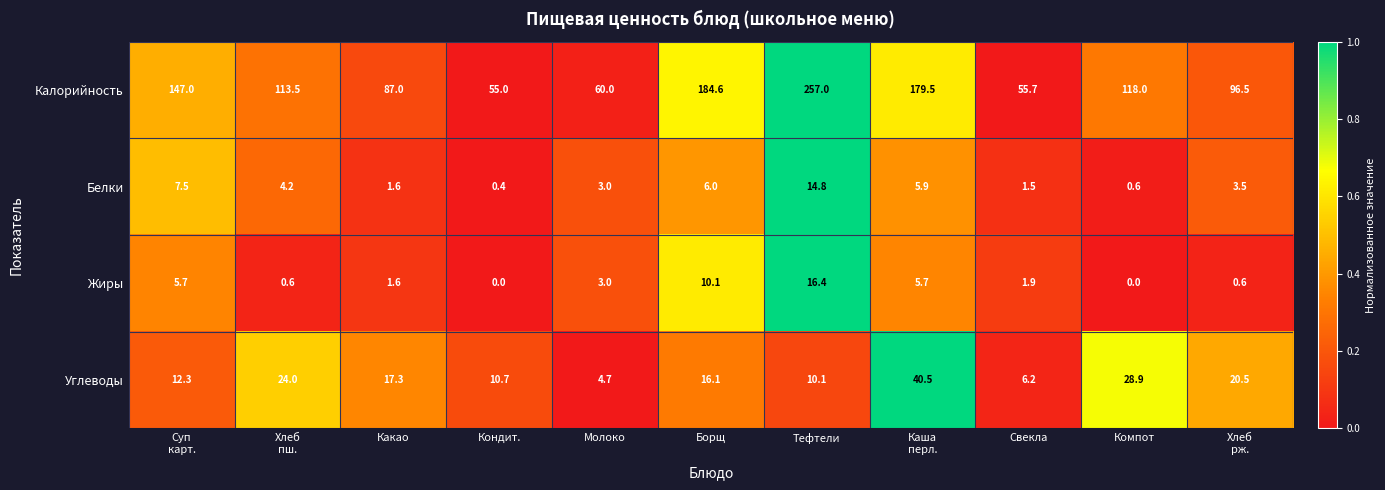

The Белки series shows 4.5 at Тефтели. True or false?

False